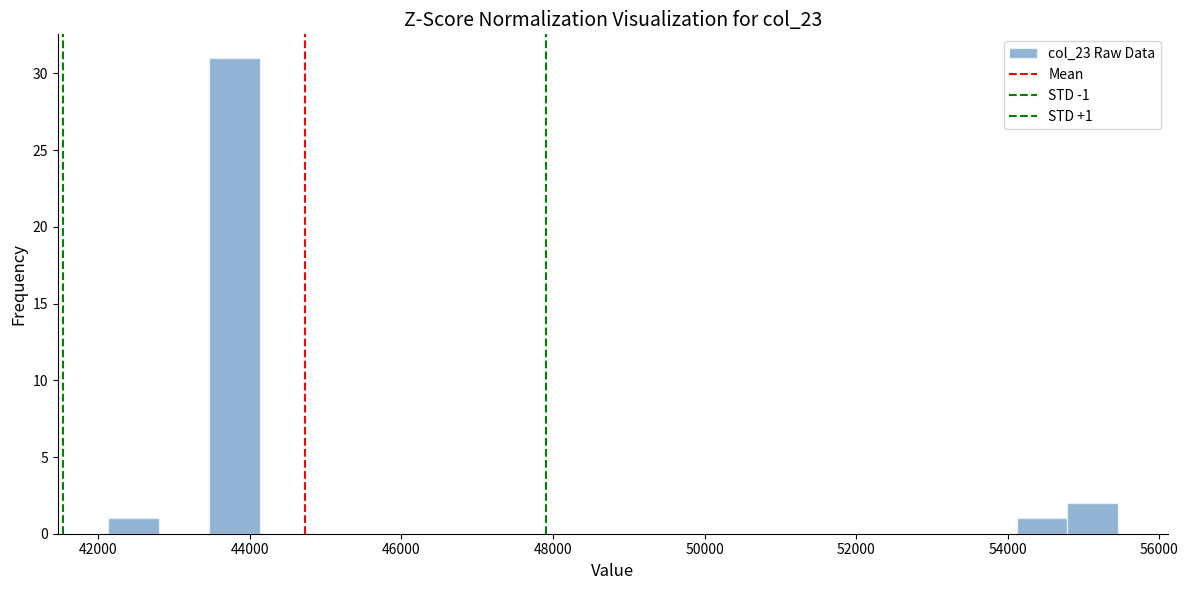

Around what value on the x-axis is the tallest bar? Give the approximate position of its centre, as read against the axis.

43800